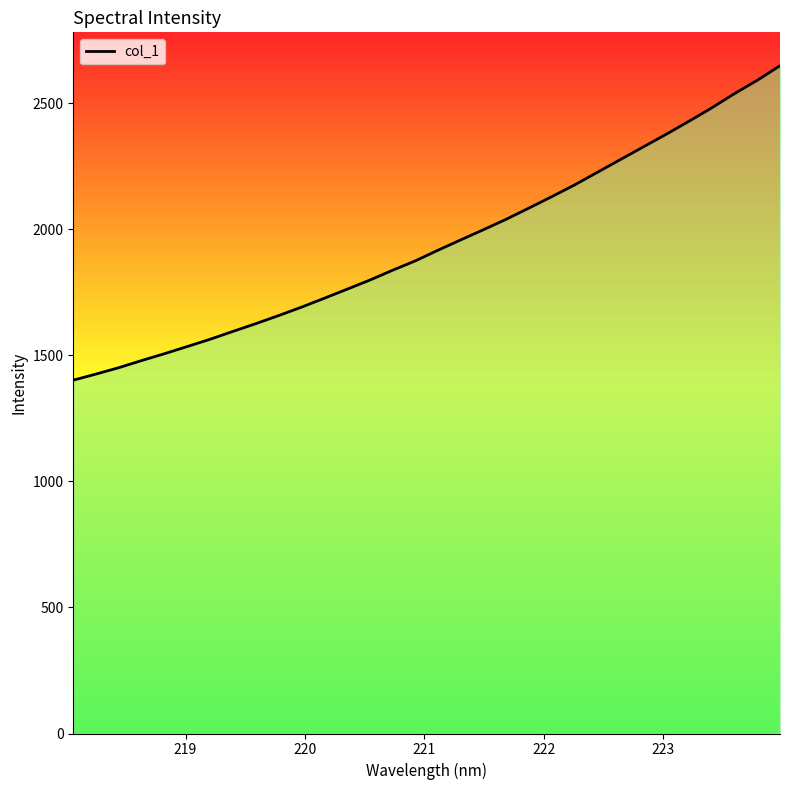

How many values exceed 1917?

16